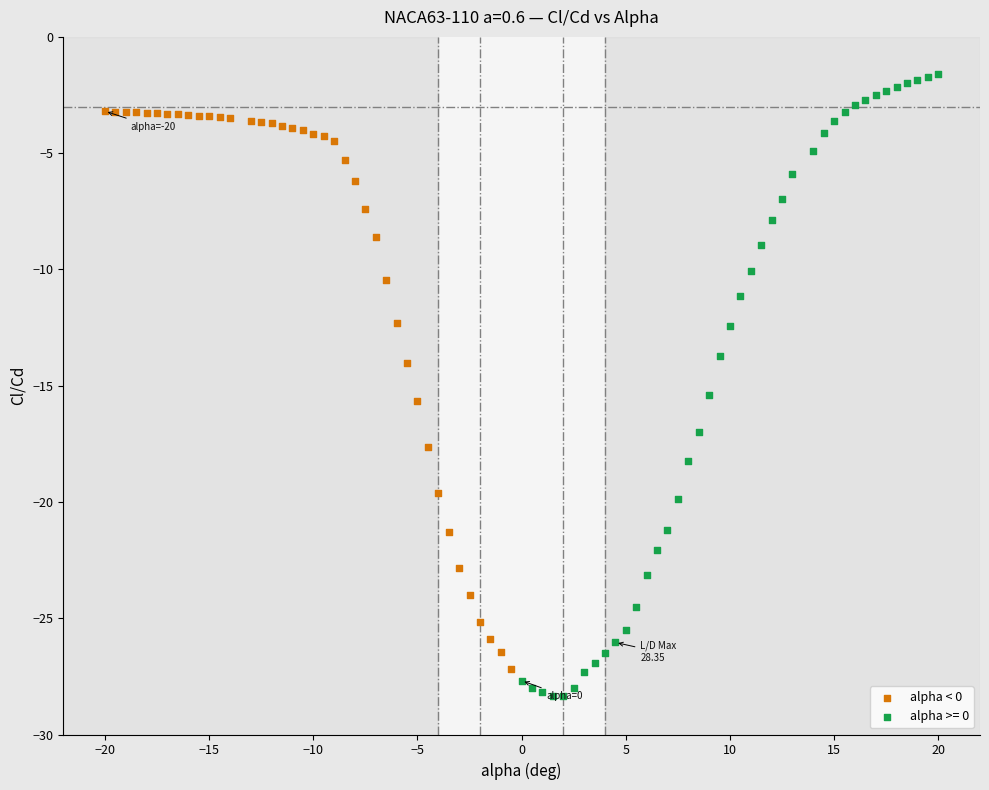

Which series has the widest spread of Y values?

alpha >= 0